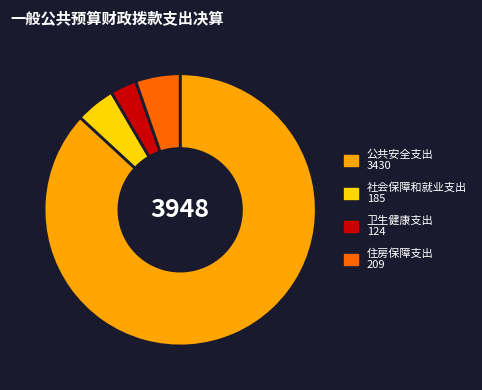

Combined, do 住房保障支出 209 and 卫生健康支出 124 account for over 50%?

No